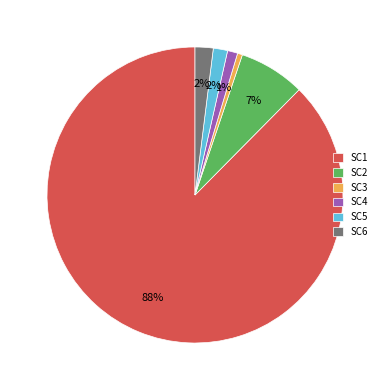

To the nearest percent, what percentage of the pie is SC6?

2%